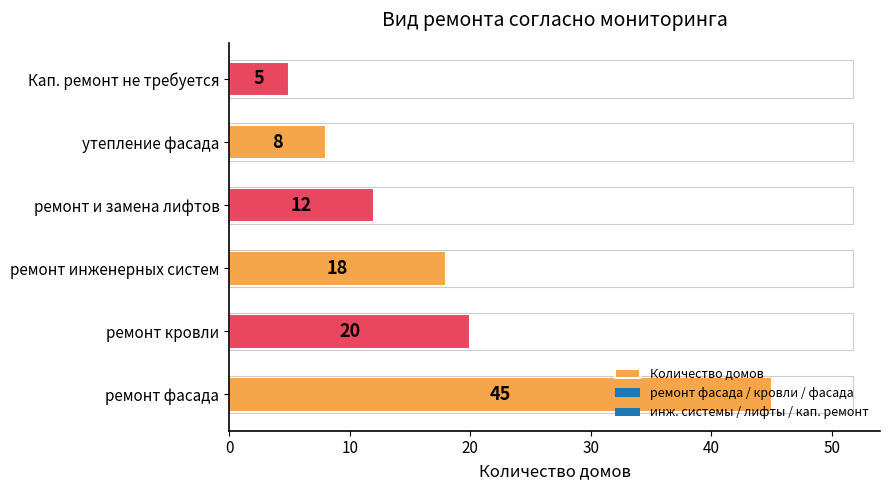

What is the sum of the values at ремонт фасада and ремонт инженерных систем?

63